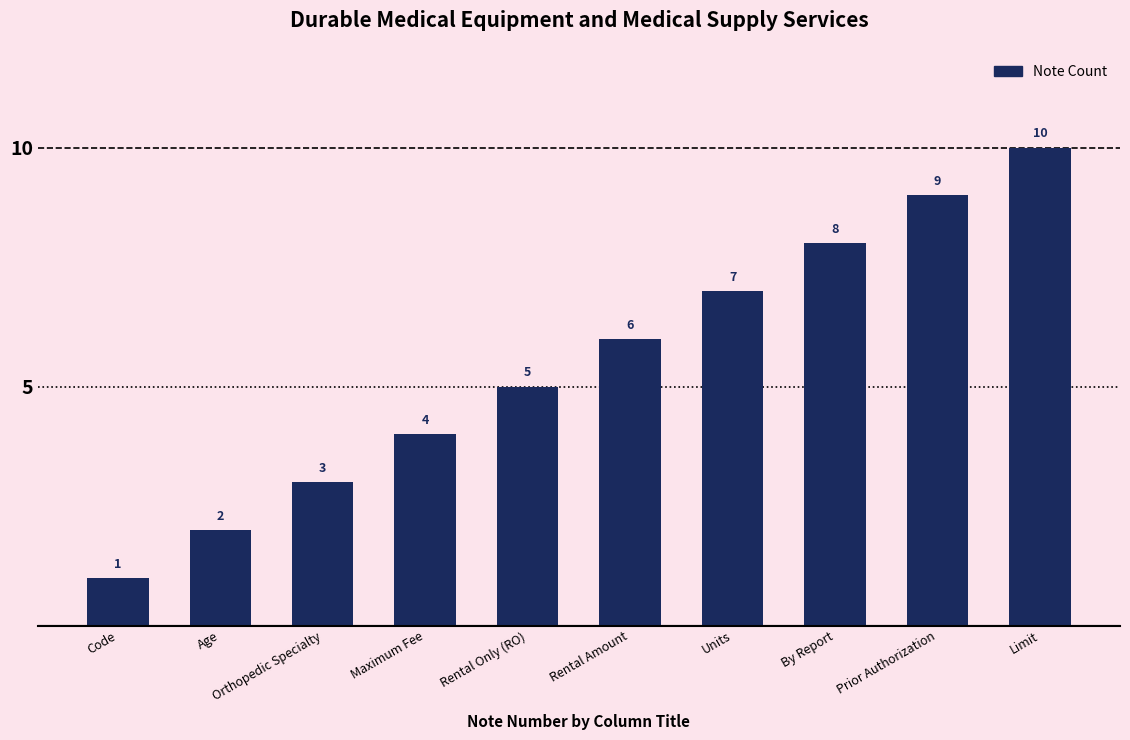

What is the label of the 5th bar from the left?

Rental Only (RO)